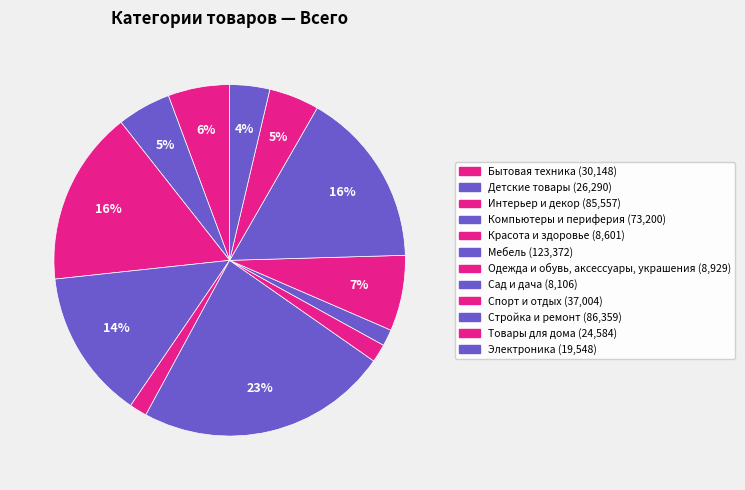

Does any single category account for the majority?

No